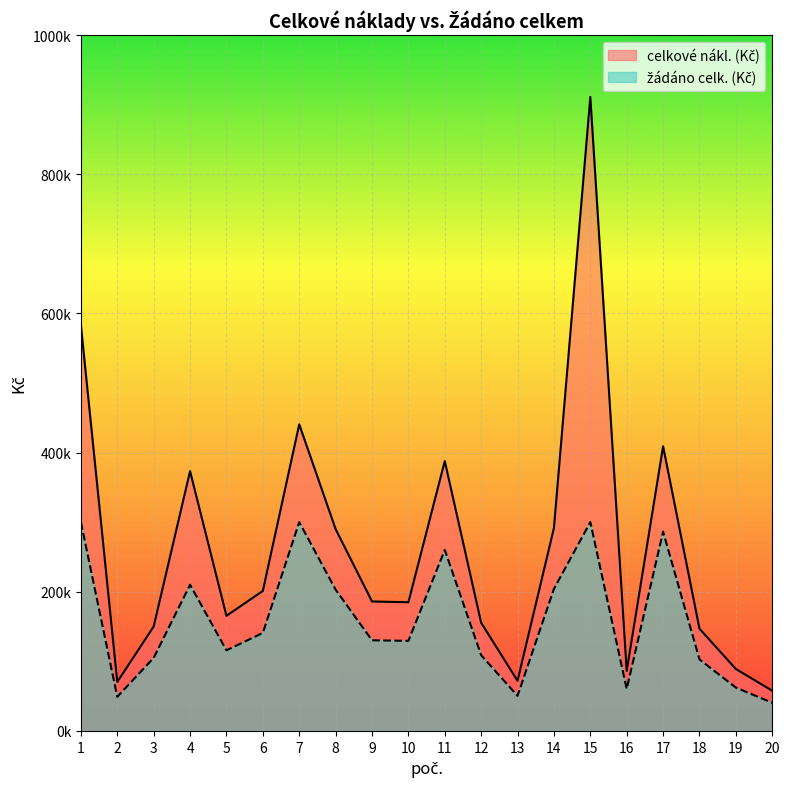

At how many categories does at least one series exceed 108178?

15